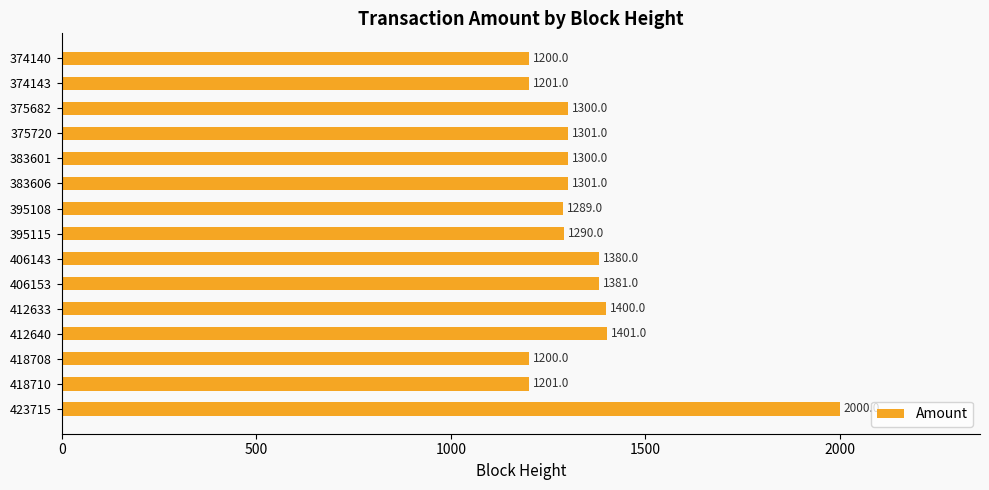

What is the value of the 9th bar from the top?

1380